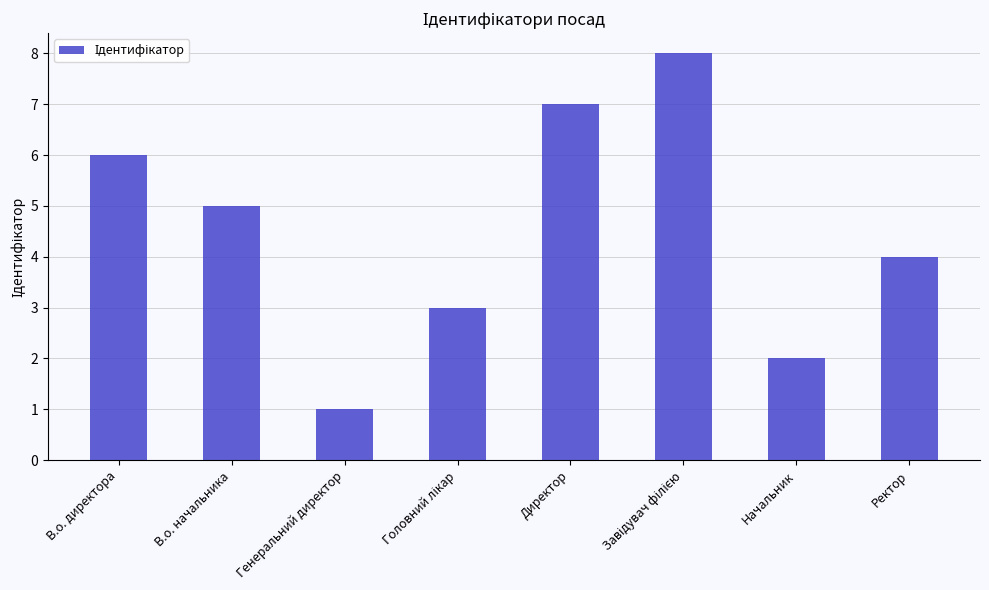

What is the label of the 8th bar from the left?

Ректор